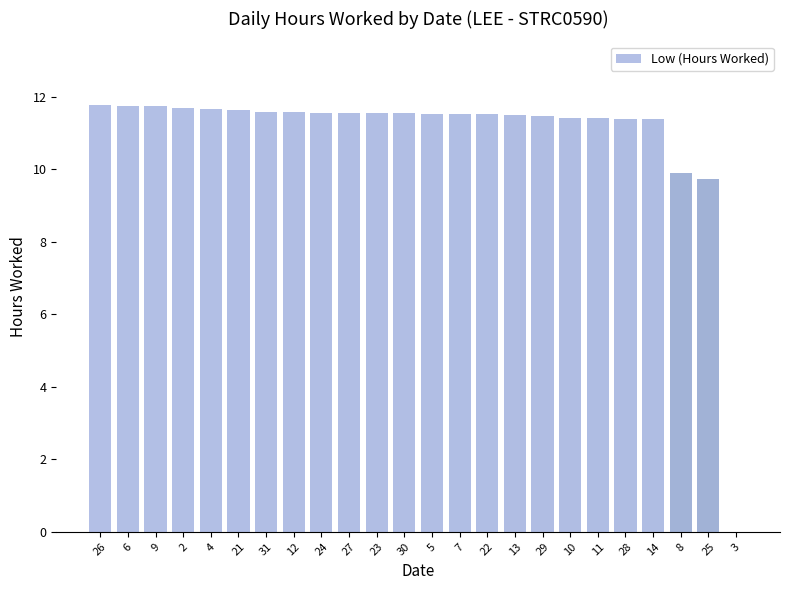

The chart shows a value of 11.7 at 2. True or false?

True